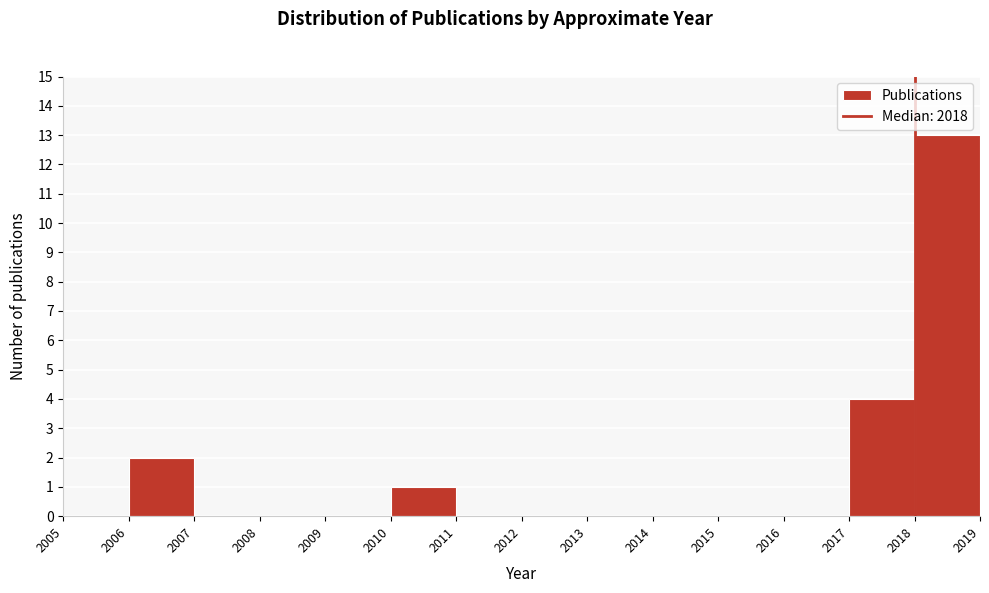

Which range on the x-axis has the tallest bar?

2018 to 2019